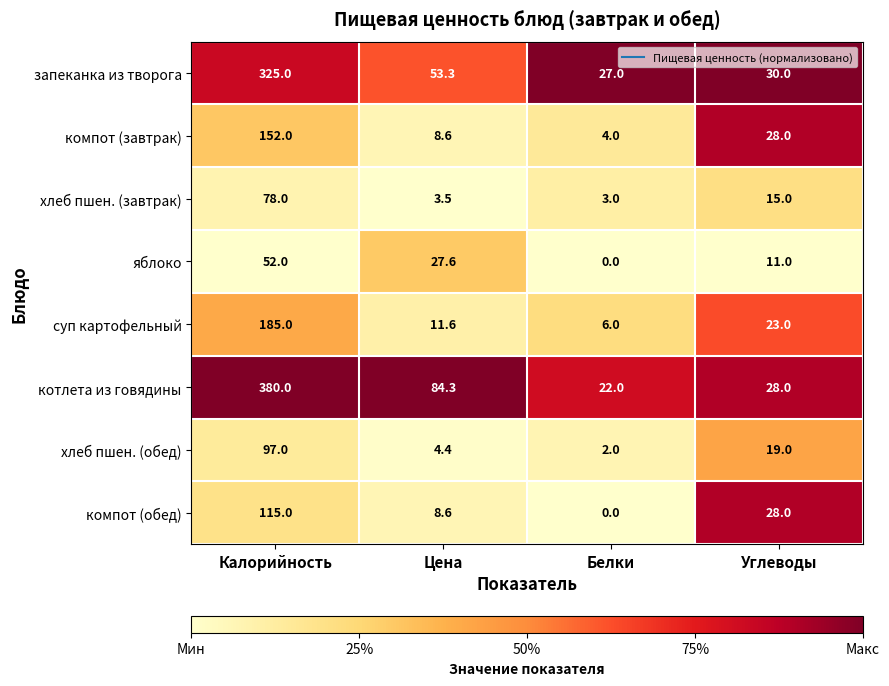

What is the average value of the котлета из говядины series?

128.6